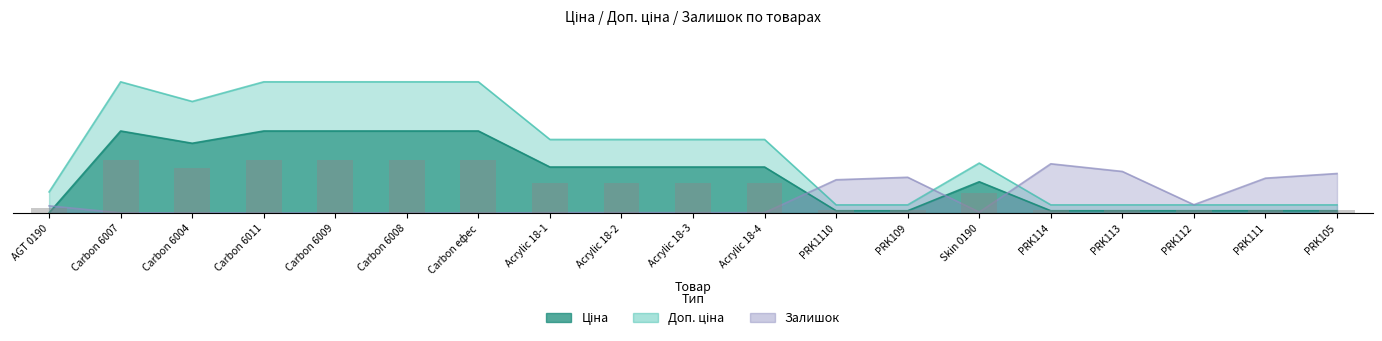

Rank the series at PRK111 from highest to lowest value.

Залишок, Доп. ціна, Ціна